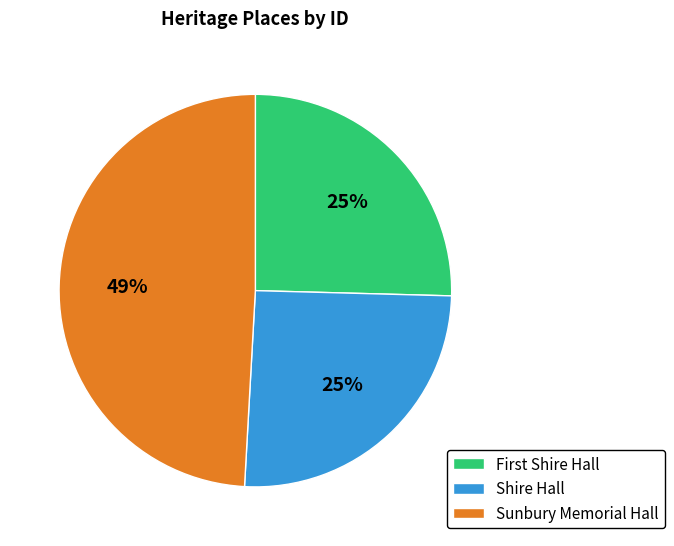

How many slices are in this pie chart?

3